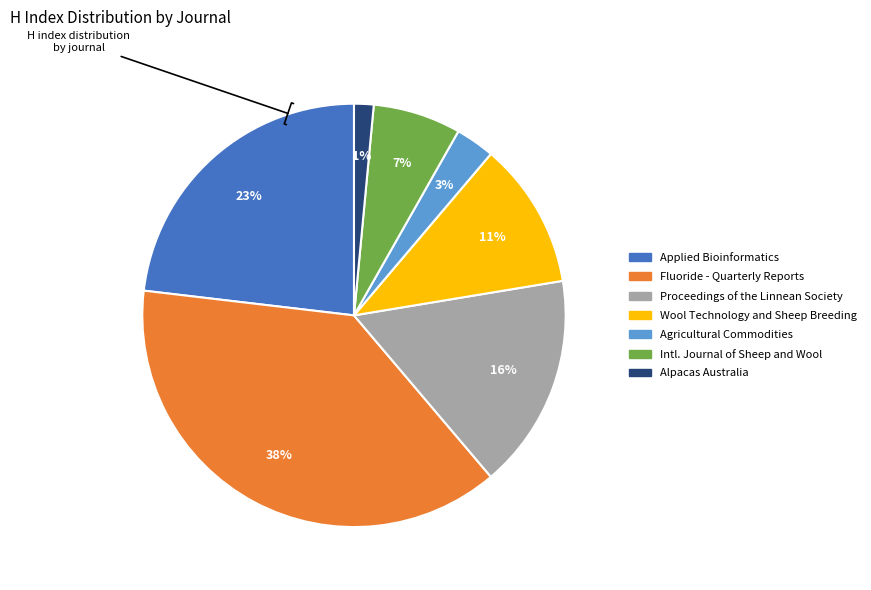

To the nearest percent, what is the difference between the largest and smallest slice percentages?

37%